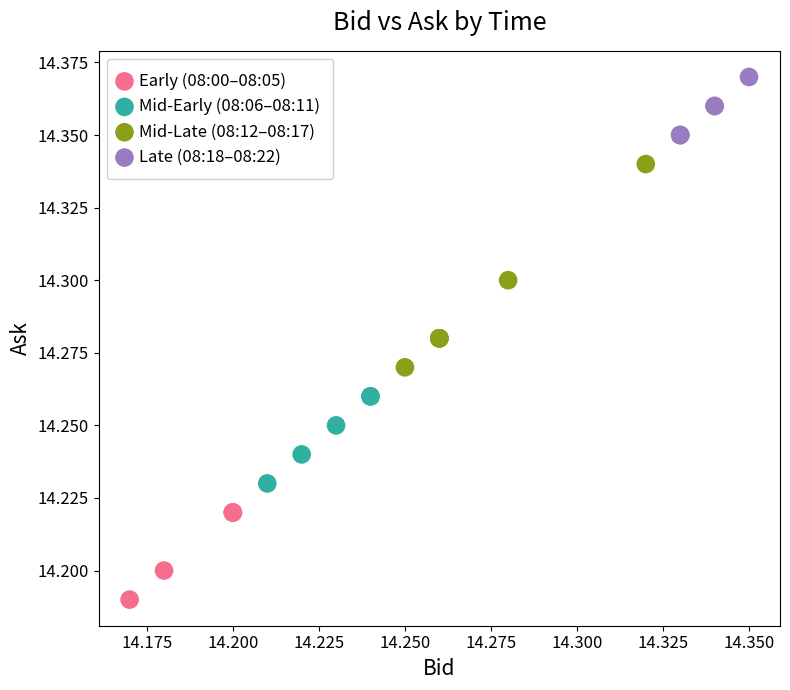

Which series contains the lowest Y value?

Early (08:00–08:05)